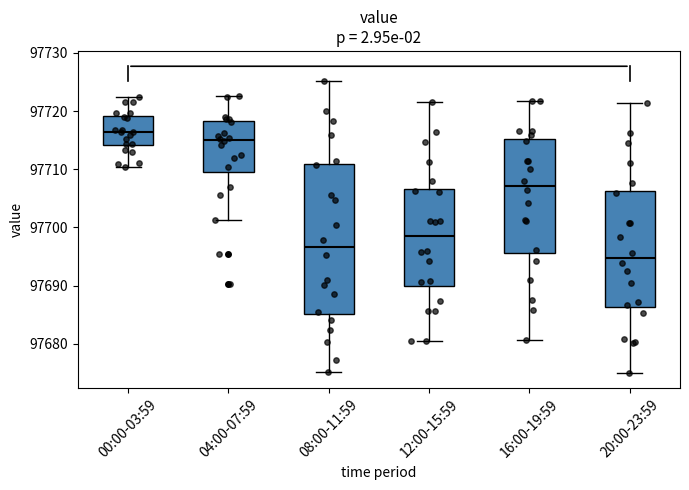

Reading left to right, read every box against the y-axis: the position of its median line, the range the box covers, and the ends of its whiskers. The values are not printed on the chart, so give them approximately, as read against the axis.

00:00-03:59: median 97716, box 97714 to 97719, whiskers 97710 to 97722
04:00-07:59: median 97715, box 97709 to 97718, whiskers 97701 to 97723
08:00-11:59: median 97697, box 97685 to 97711, whiskers 97675 to 97725
12:00-15:59: median 97698, box 97690 to 97707, whiskers 97680 to 97722
16:00-19:59: median 97707, box 97696 to 97715, whiskers 97681 to 97722
20:00-23:59: median 97695, box 97686 to 97706, whiskers 97675 to 97721